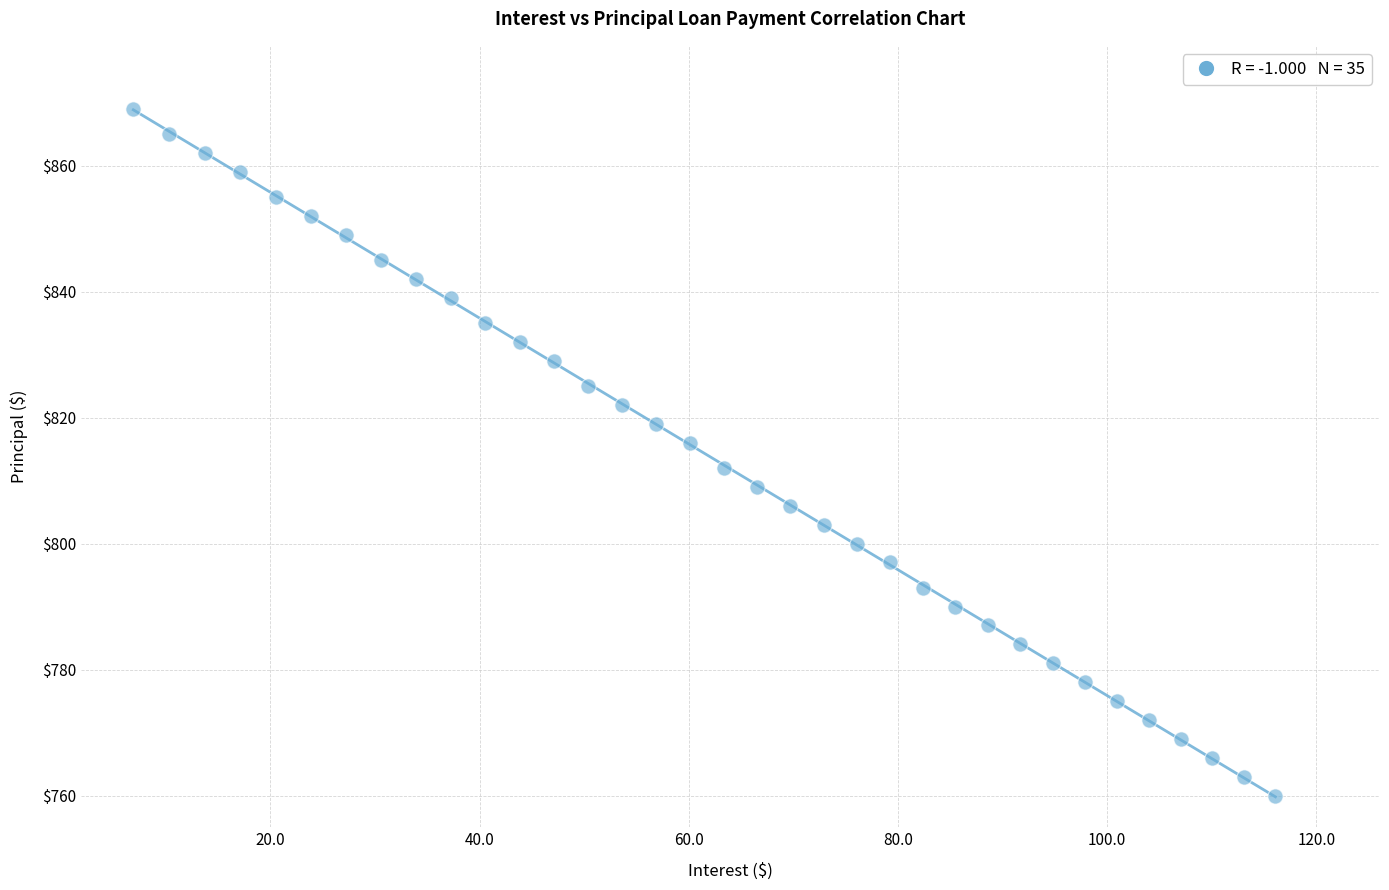

What is the range of Y values (max minus min)?

109